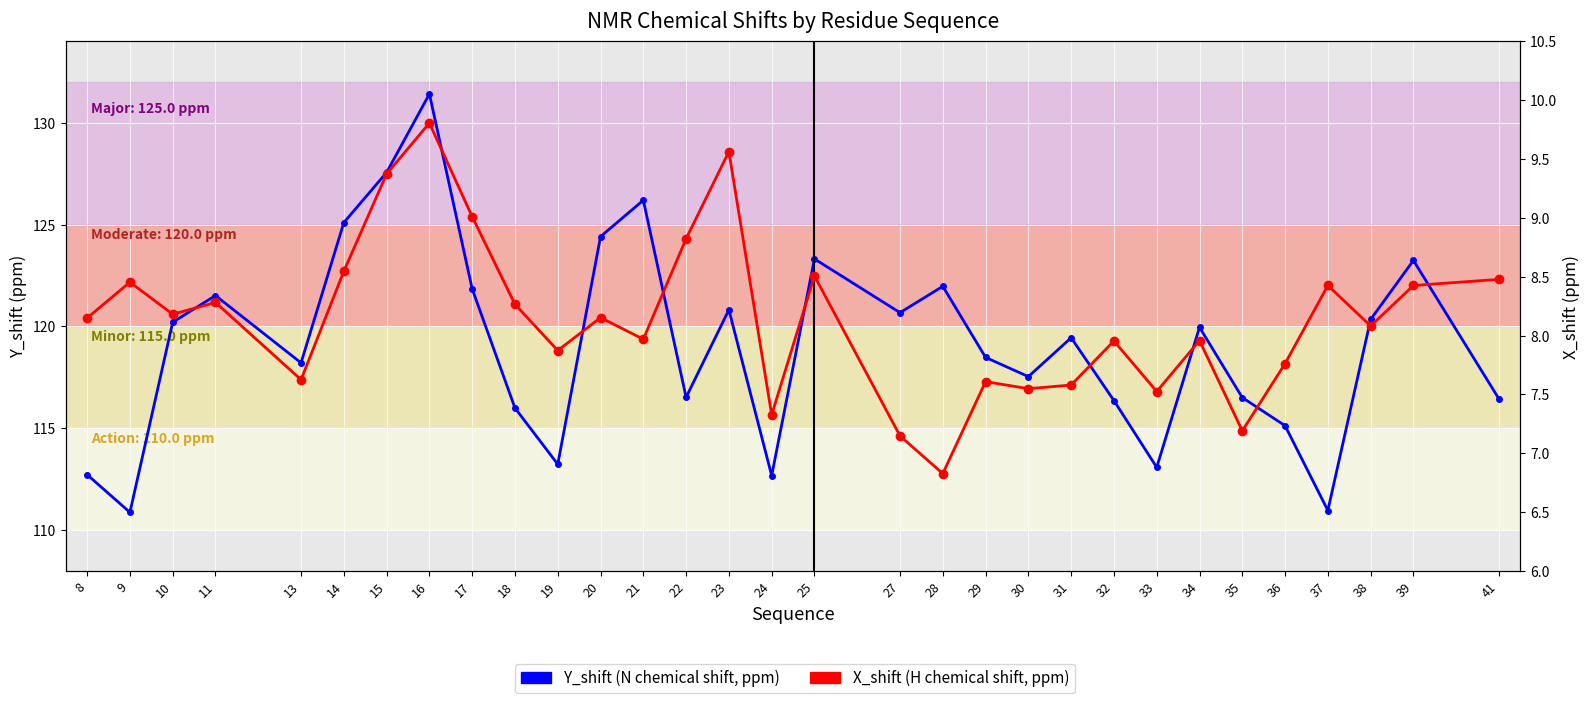

What is the difference between the highest and lowest values at 14?

116.6